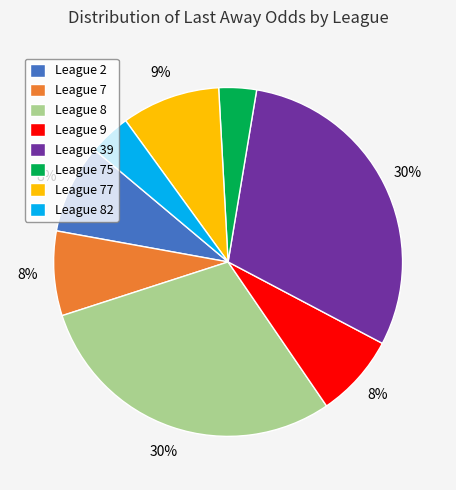

Is the sum of League 2 and League 8 greater than half?

No